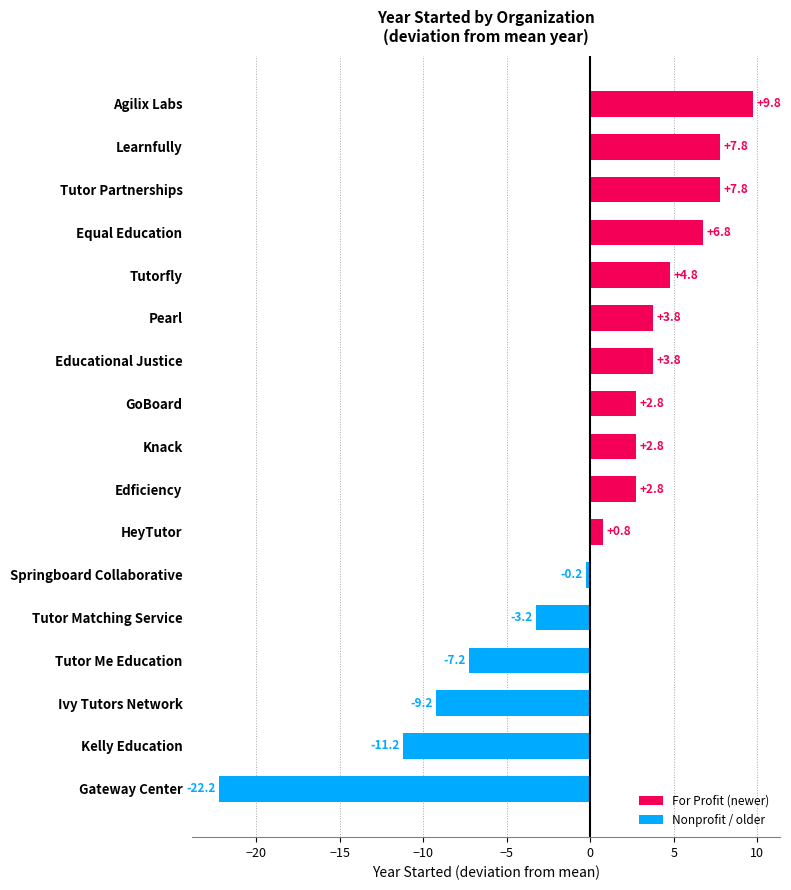

What is the greatest value displayed?

9.8